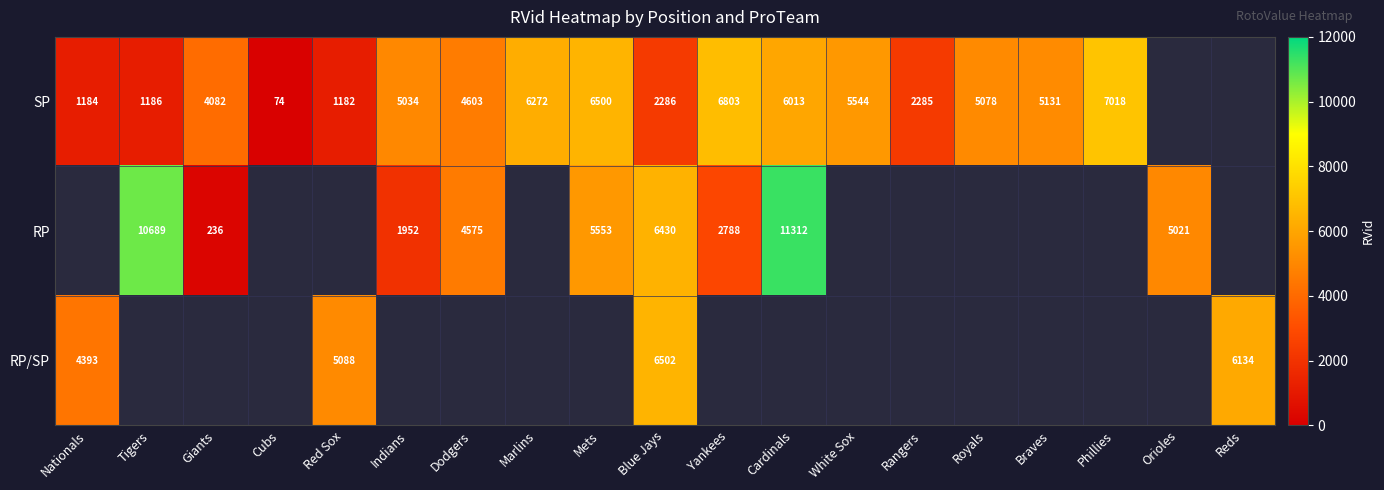

What is the total value across all series at Blue Jays?

15218